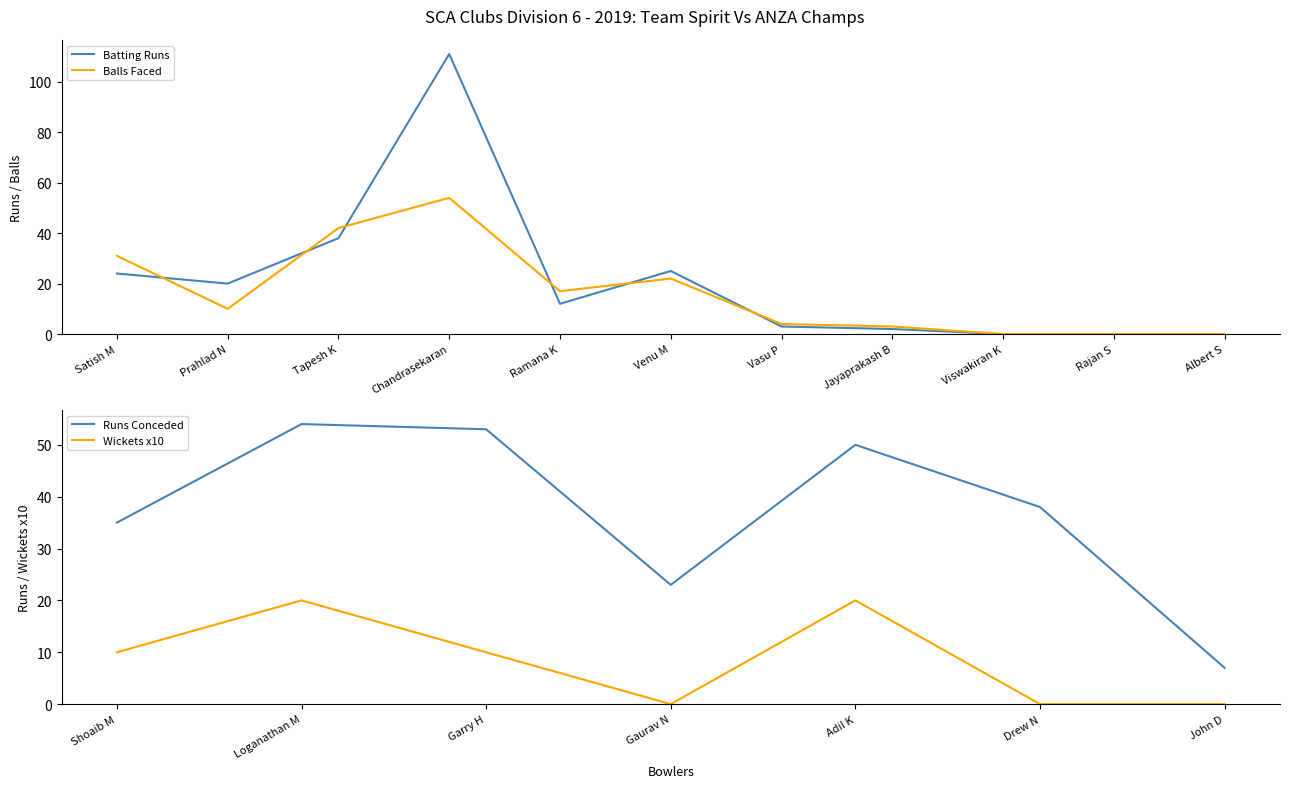

Between which two adjacent categories do Balls Faced and Batting Runs first intersect?

Satish M and Prahlad N